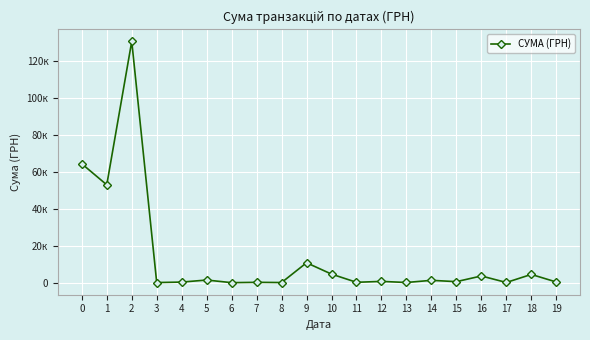

Does the chart have visible grid lines?

Yes